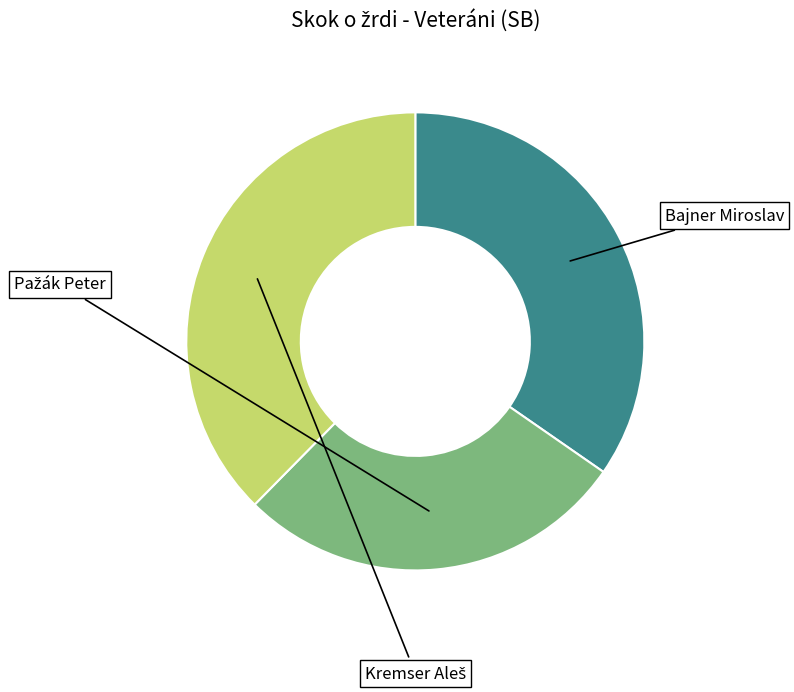

True or false: Pažák Peter accounts for 28% of the total.

True